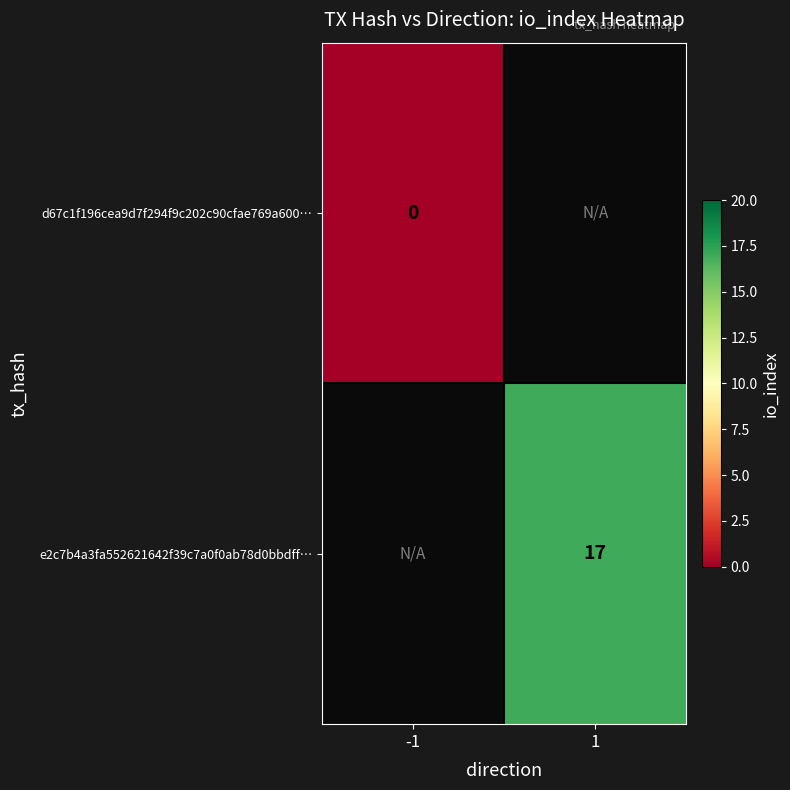

The e2c7b4a3fa552621642f39c7a0f0ab78d0bbdff… series shows 17 at 1. True or false?

True